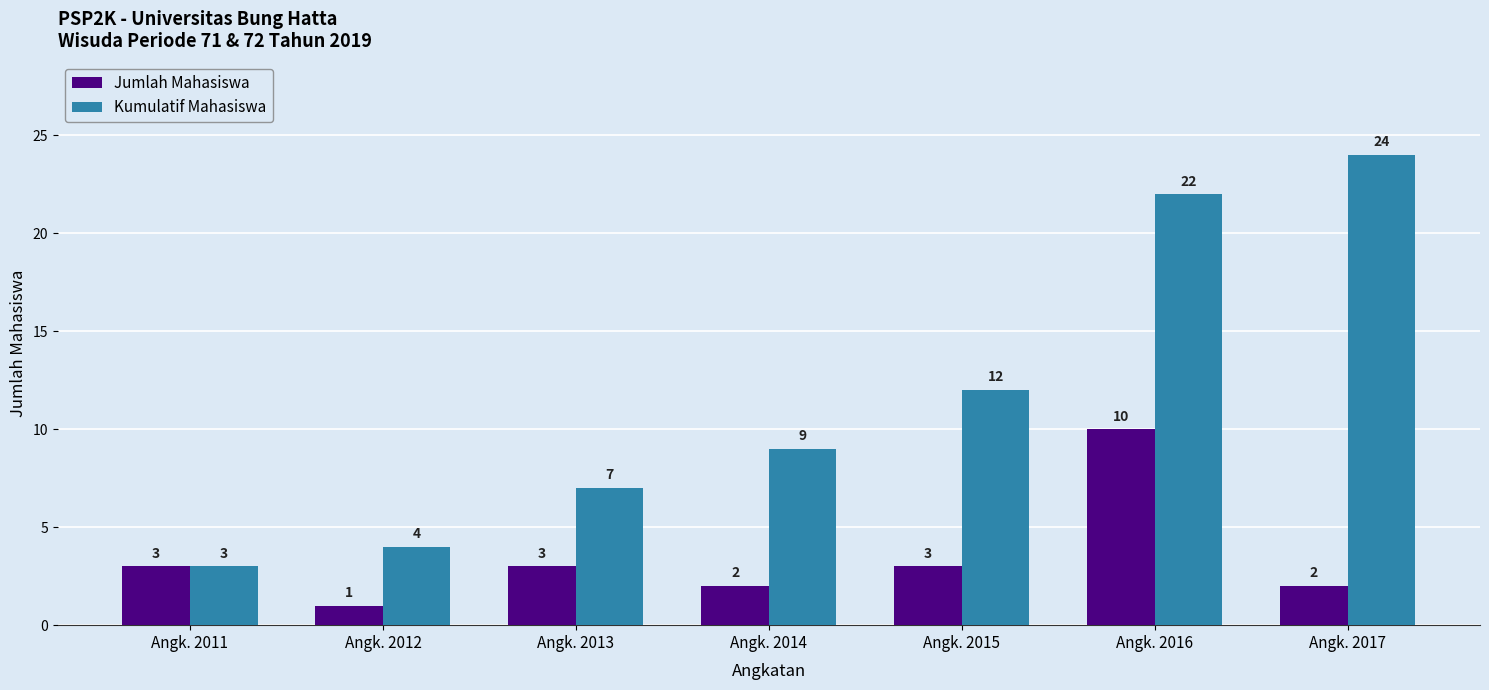

At which label is Kumulatif Mahasiswa closest to 13?

Angk. 2015